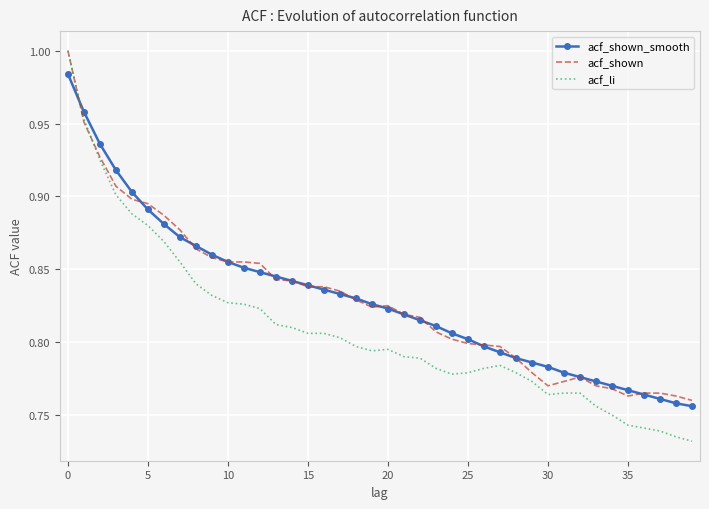

Which series has the largest range (max minus min)?

acf_li